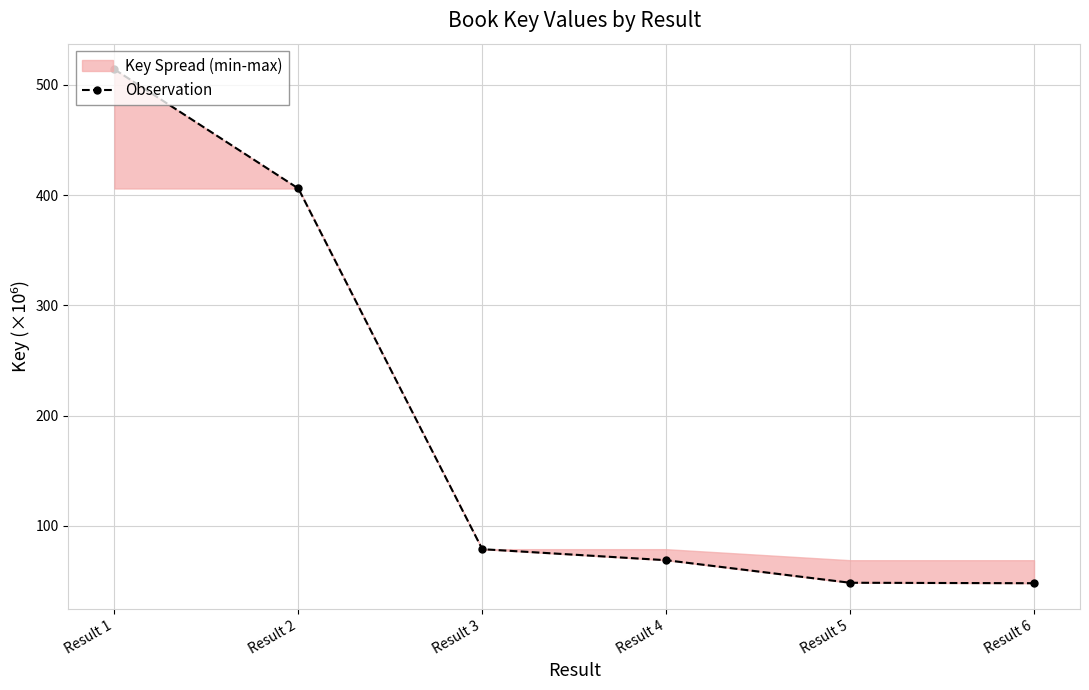

Reading left to right, what are all the values shown in this chart?

514.1	406.0	78.7	68.7	48.2	47.8